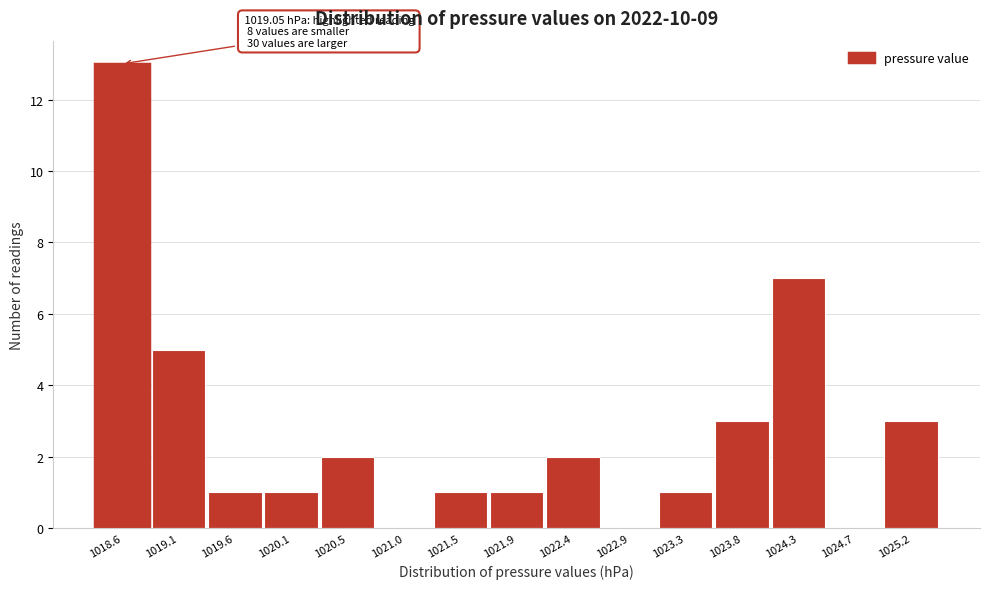

Reading right to left, list all the values displayed in this chart.

1025.2=3	1024.7=0	1024.3=7	1023.8=3	1023.3=1	1022.9=0	1022.4=2	1021.9=1	1021.5=1	1021.0=0	1020.5=2	1020.1=1	1019.6=1	1019.1=5	1018.6=13